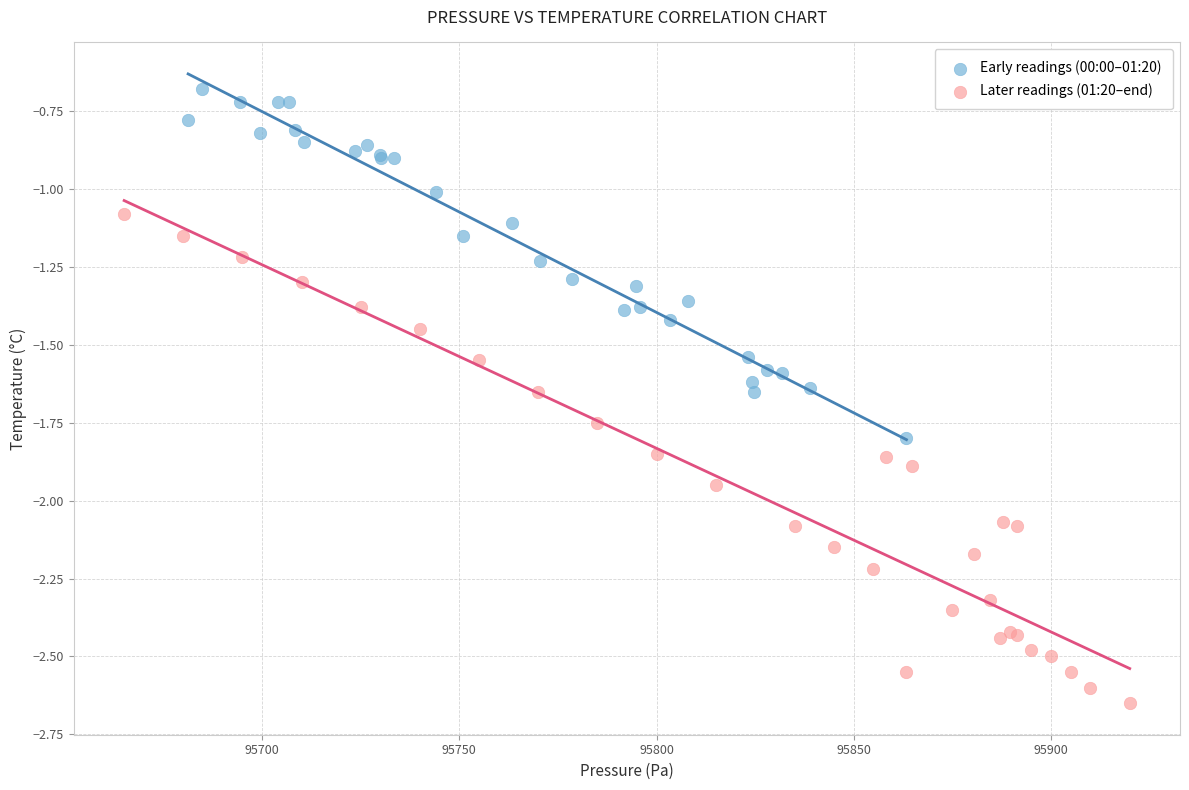

Which series reaches the minimum Y coordinate?

Later readings (01:20–end)